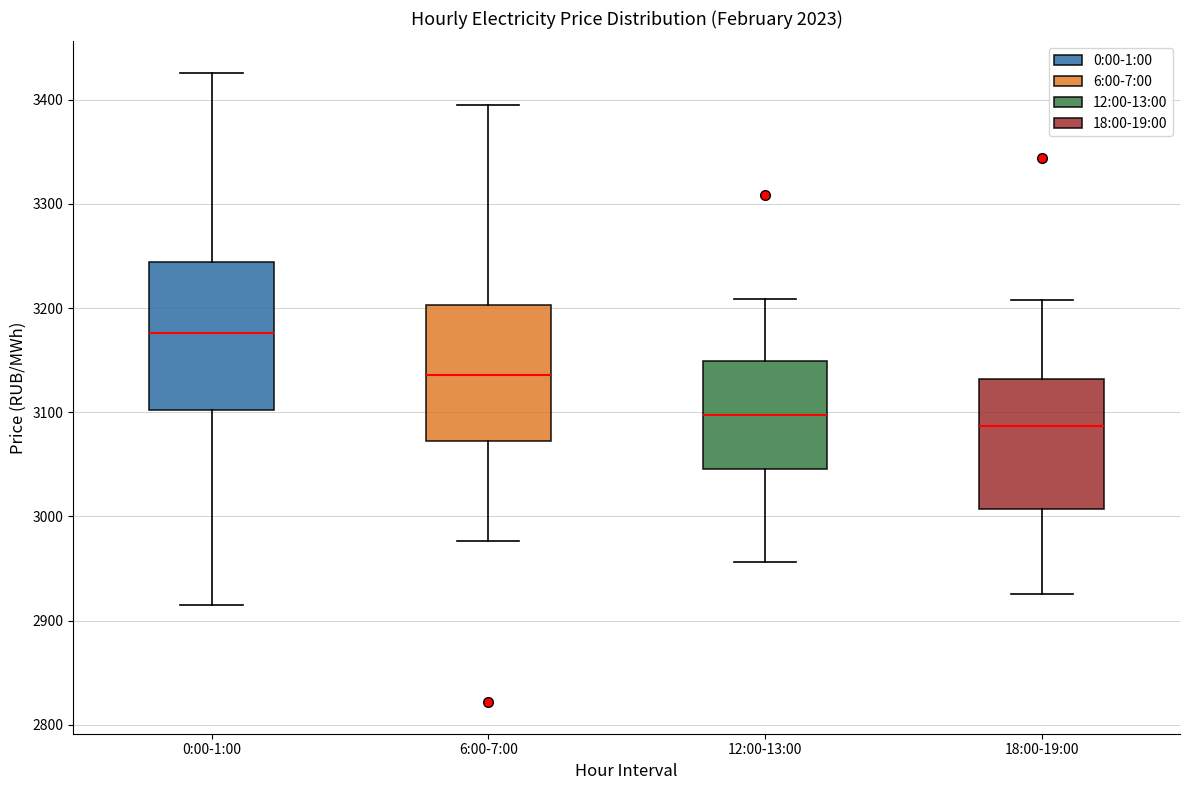

Which box has the highest median line?

0:00-1:00